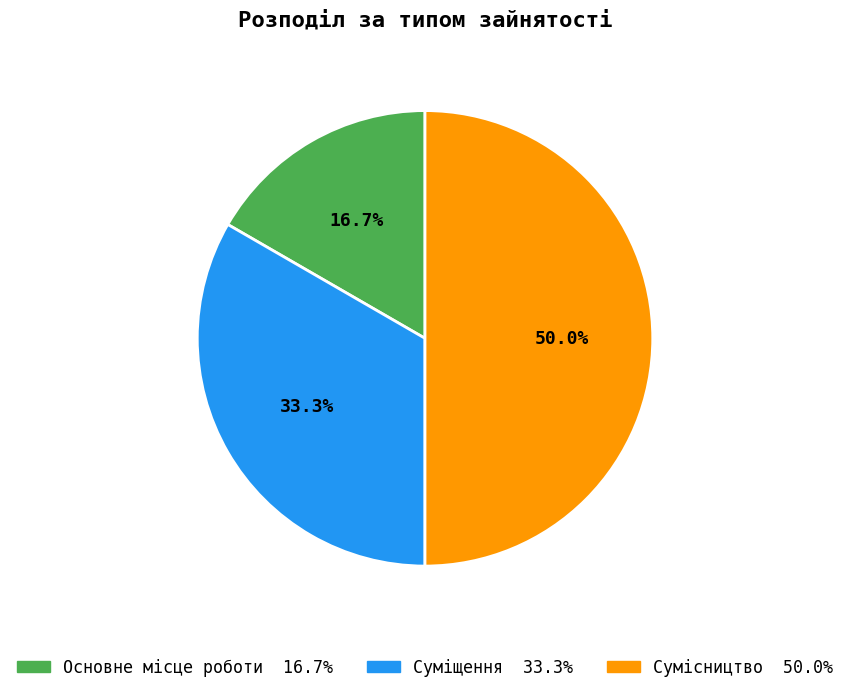

Is the sum of Сумісництво and Основне місце роботи greater than half?

Yes